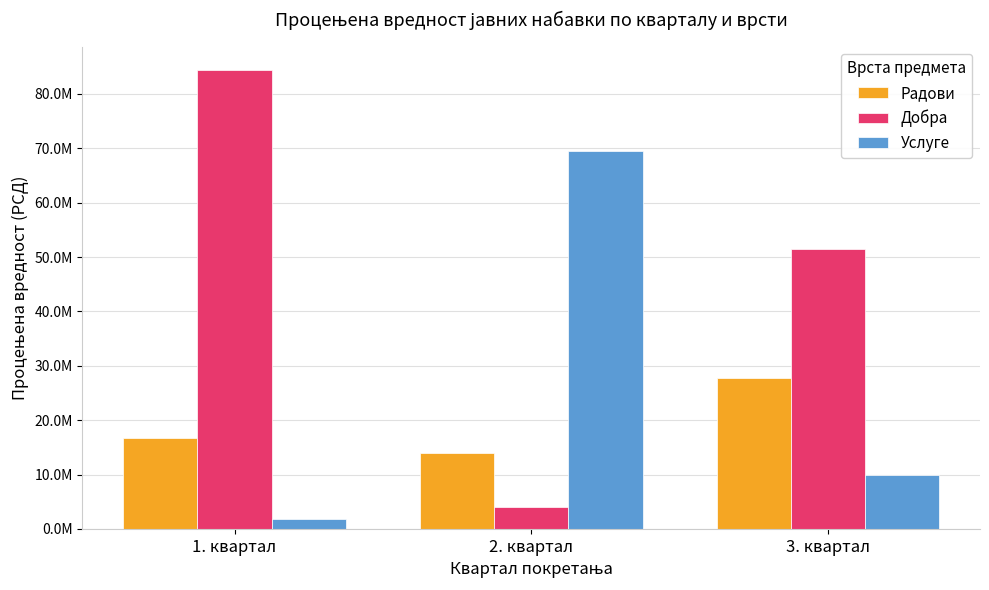

What are all the series names shown in the legend?

Радови, Добра, Услуге